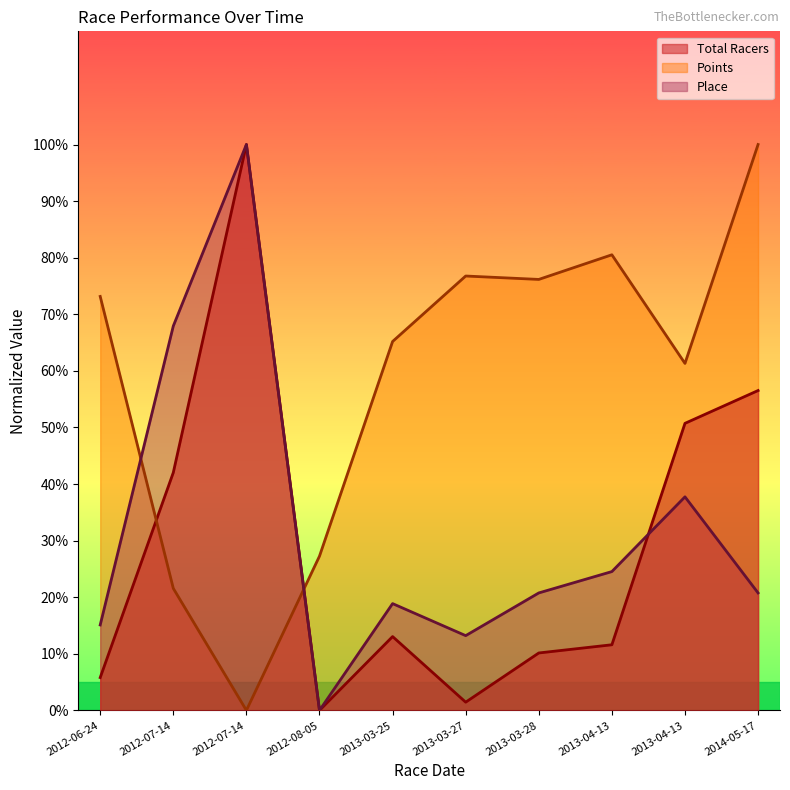

Reading right to left, transcribe all the data shown in this chart.

Total Racers: 56.5	50.7	11.6	10.1	1.4	13.0	0.0	100.0	42.0	5.8
Points: 100.0	61.3	80.5	76.2	76.8	65.2	27.3	0.0	21.6	73.2
Place: 20.8	37.7	24.5	20.8	13.2	18.9	0.0	100.0	67.9	15.1